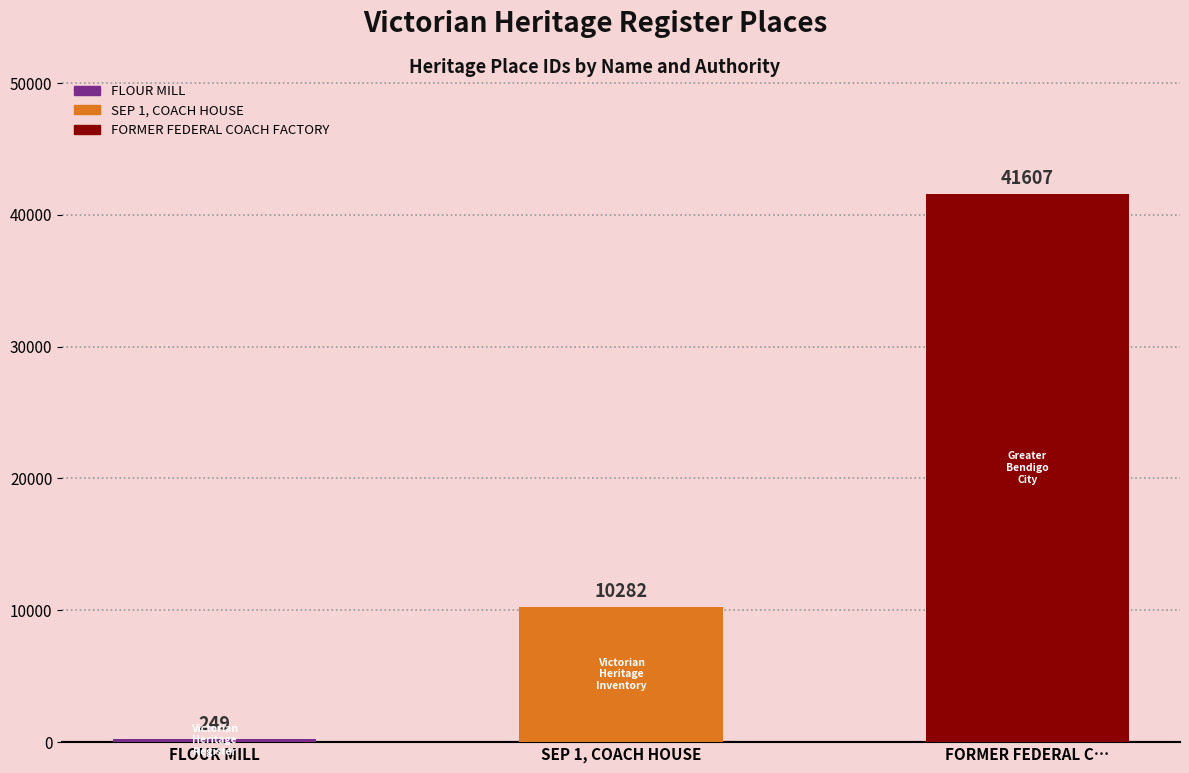

What is the minimum value shown in the chart?

249